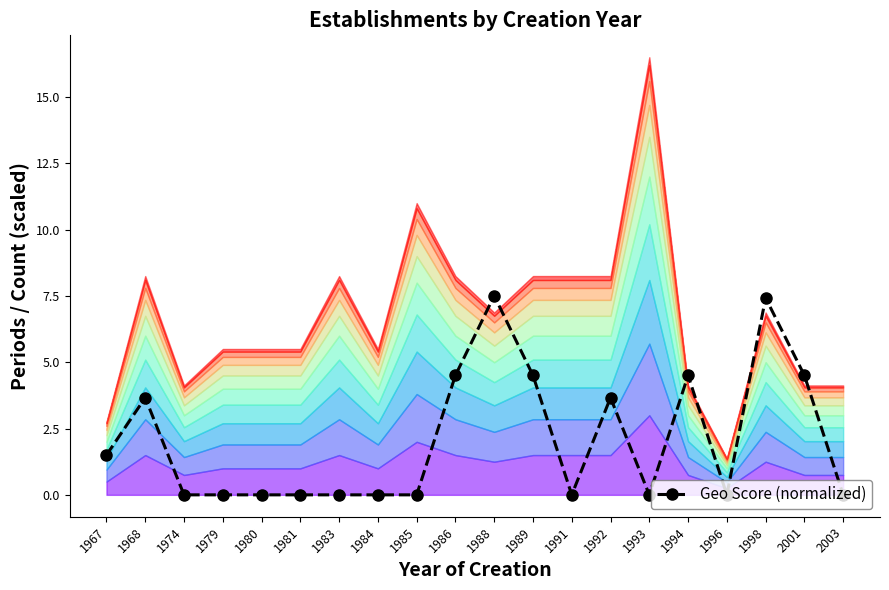

Count the number of values greater than 0.

9